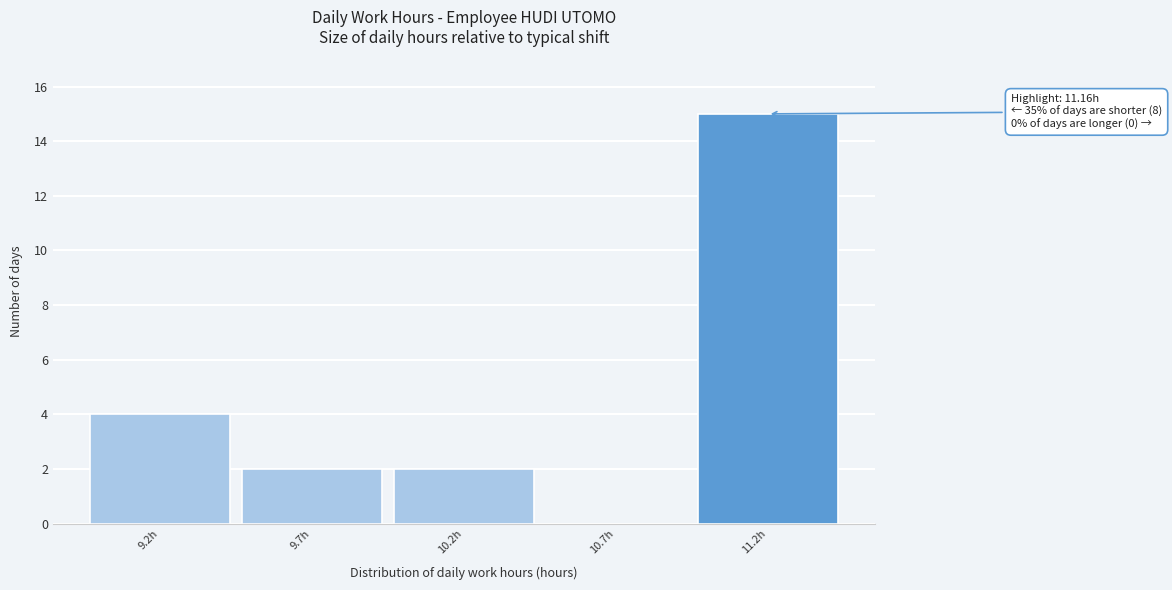

Reading left to right, transcribe all the data shown in this chart.

9.2h=4	9.7h=2	10.2h=2	10.7h=0	11.2h=15